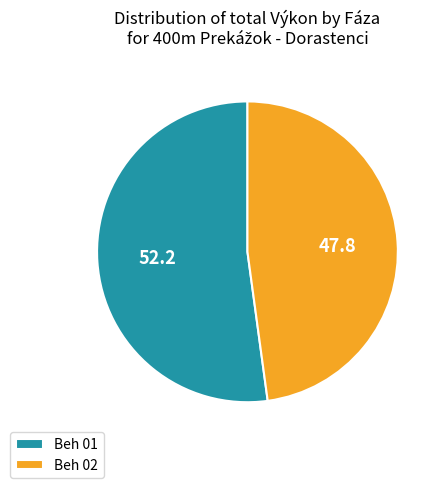

Is there a majority slice in this chart?

Yes